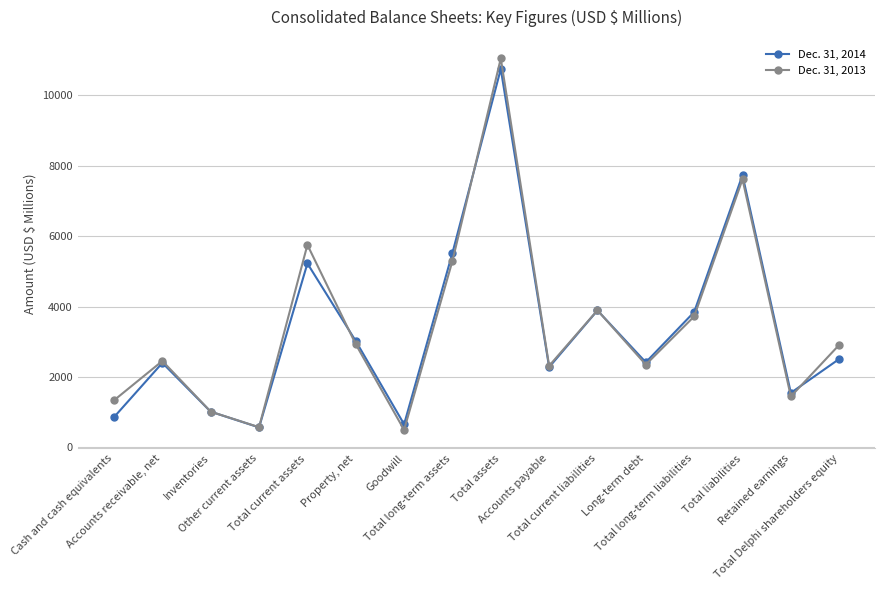

True or false: Dec. 31, 2014 has a value of 1013 at Inventories.

True